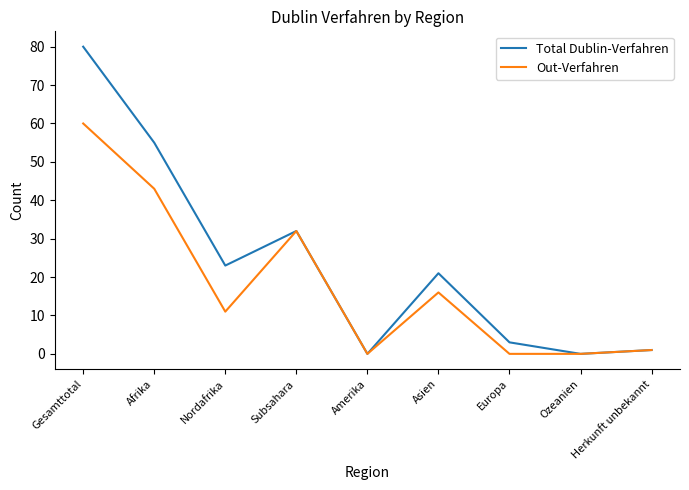

What is the maximum value shown in the chart?

80